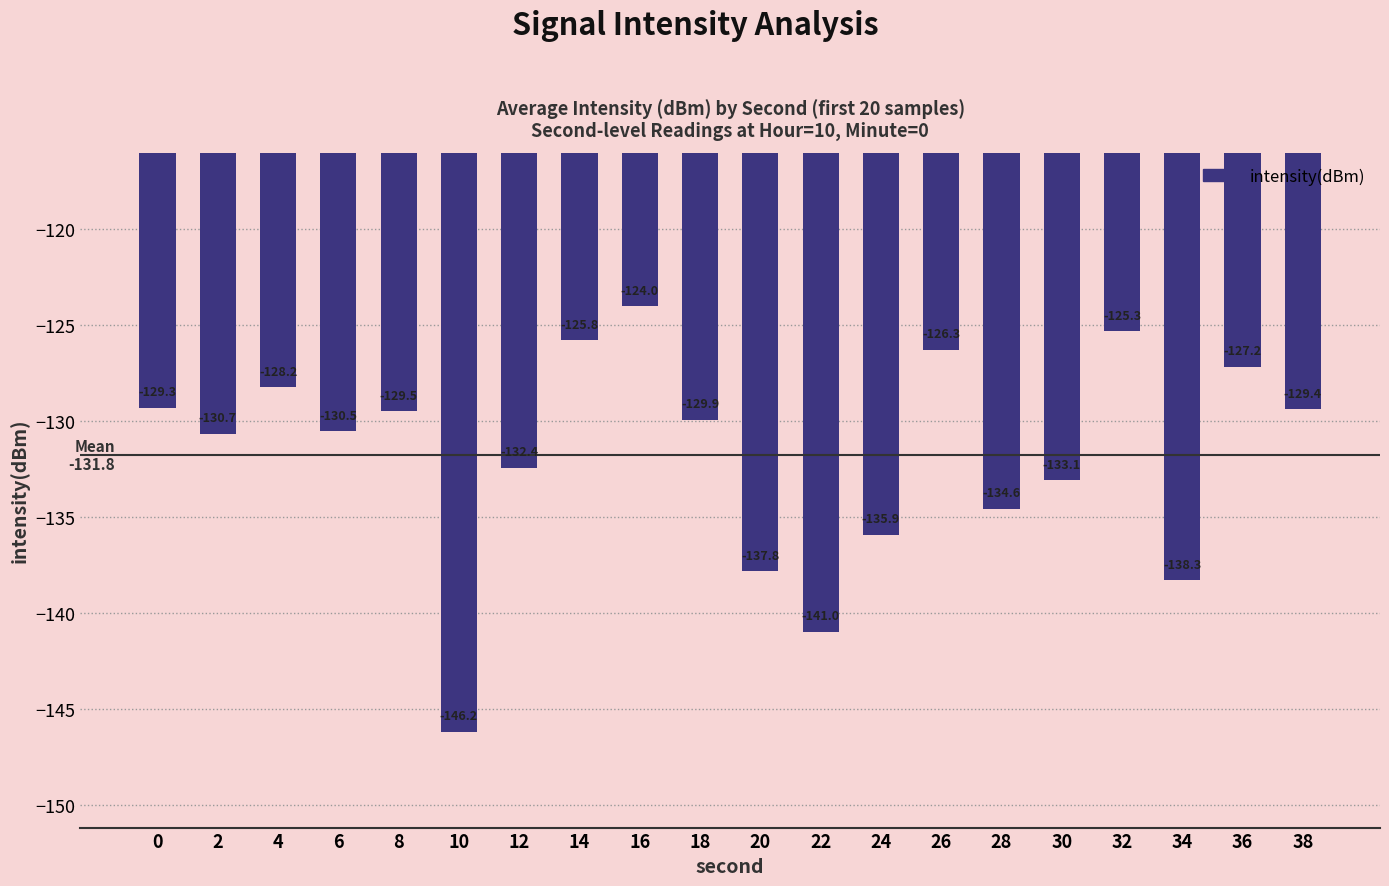

What is the value of the 11th bar from the left?

-137.8